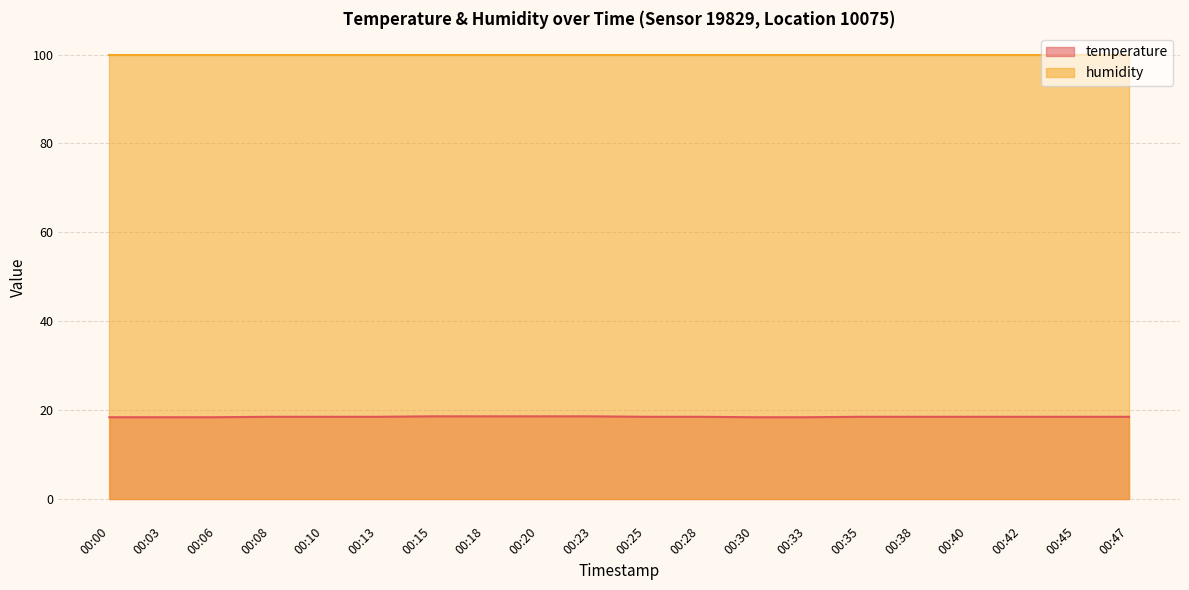

Reading right to left, list all the values displayed in this chart.

18.5	18.5	18.5	18.5	18.5	18.5	18.4	18.4	18.5	18.5	18.6	18.6	18.6	18.6	18.5	18.5	18.5	18.4	18.4	18.4